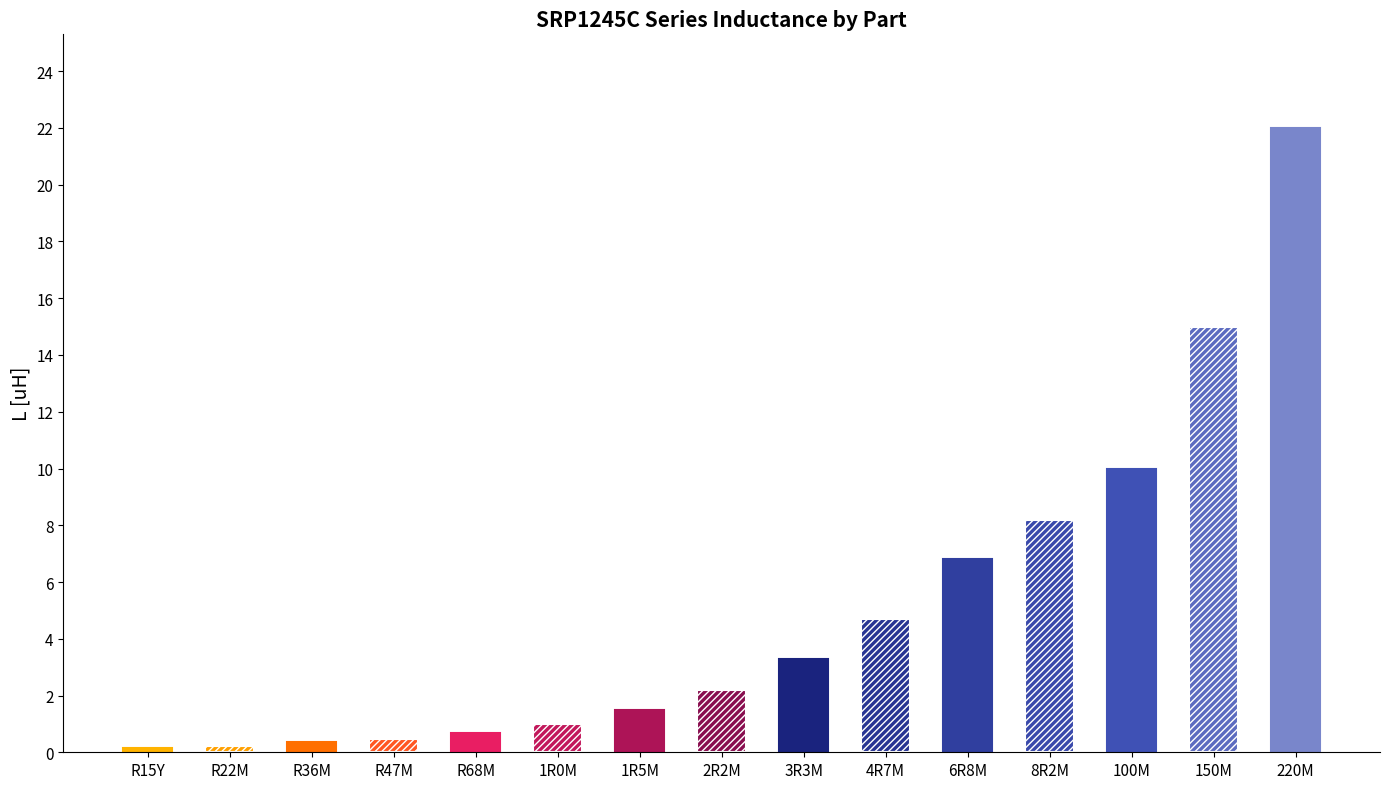

Which category has the lowest value across all series?

R15Y